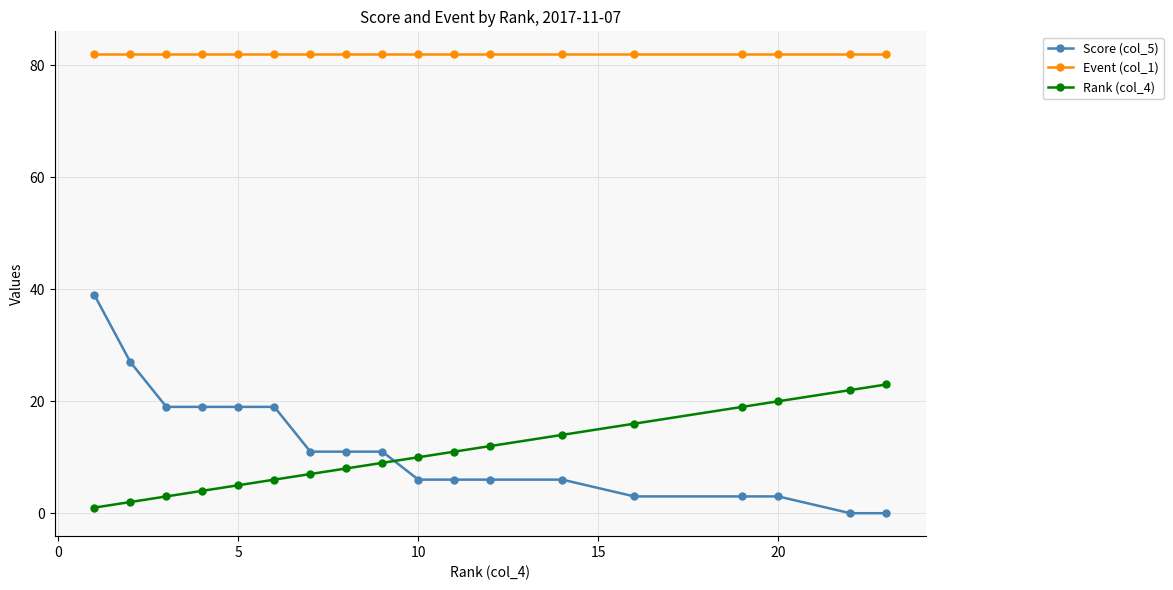

What is the average value of the Score (col_5) series?

12